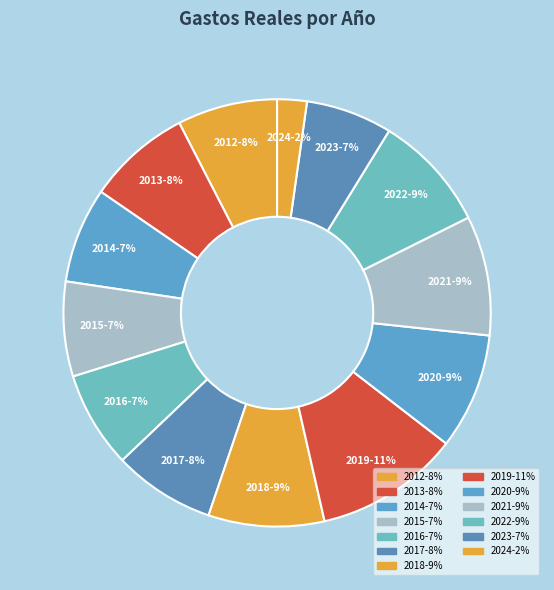

Between 2019 and 2021, which is larger?

2019